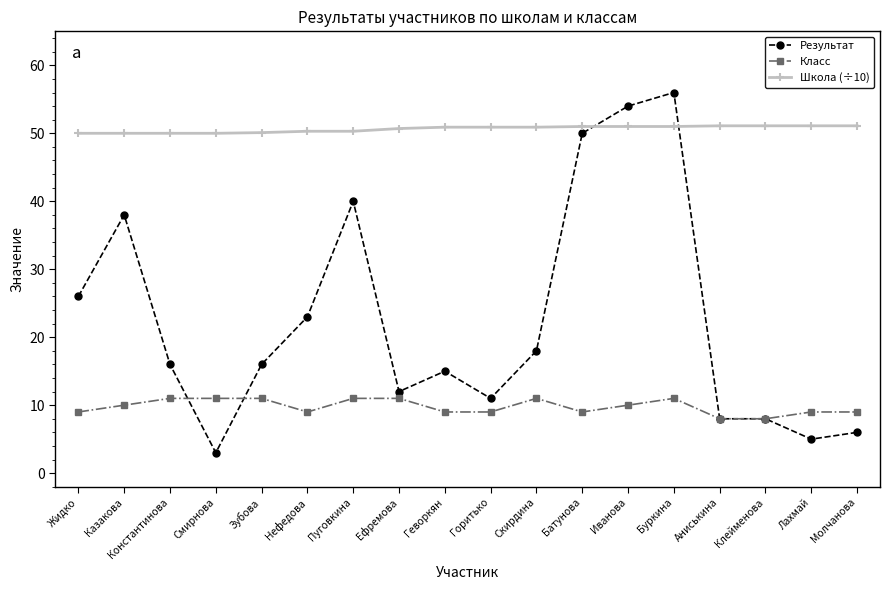

Where is the first local maximum for Результат?

Казакова